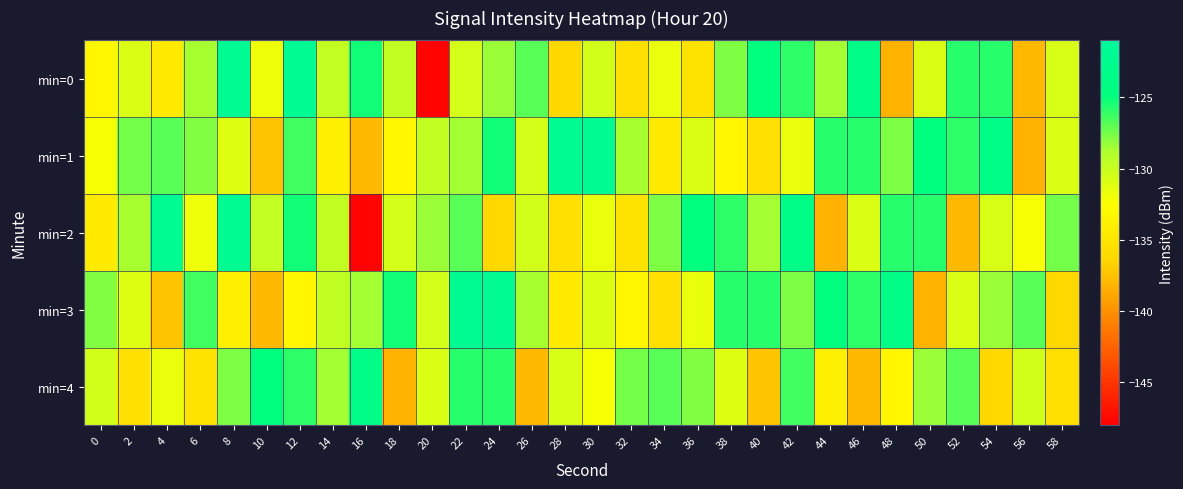

At which category is the sum across all series the highest?

12